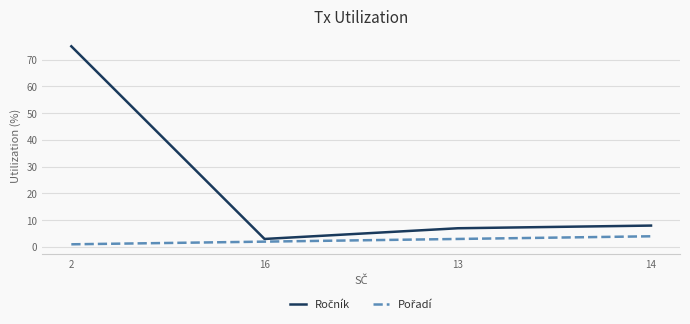

What is the greatest value displayed?

75